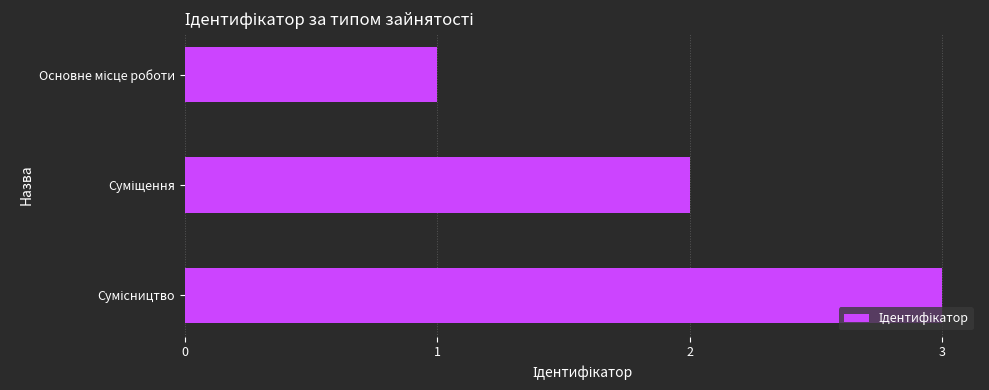

What is the sum of all values?

6